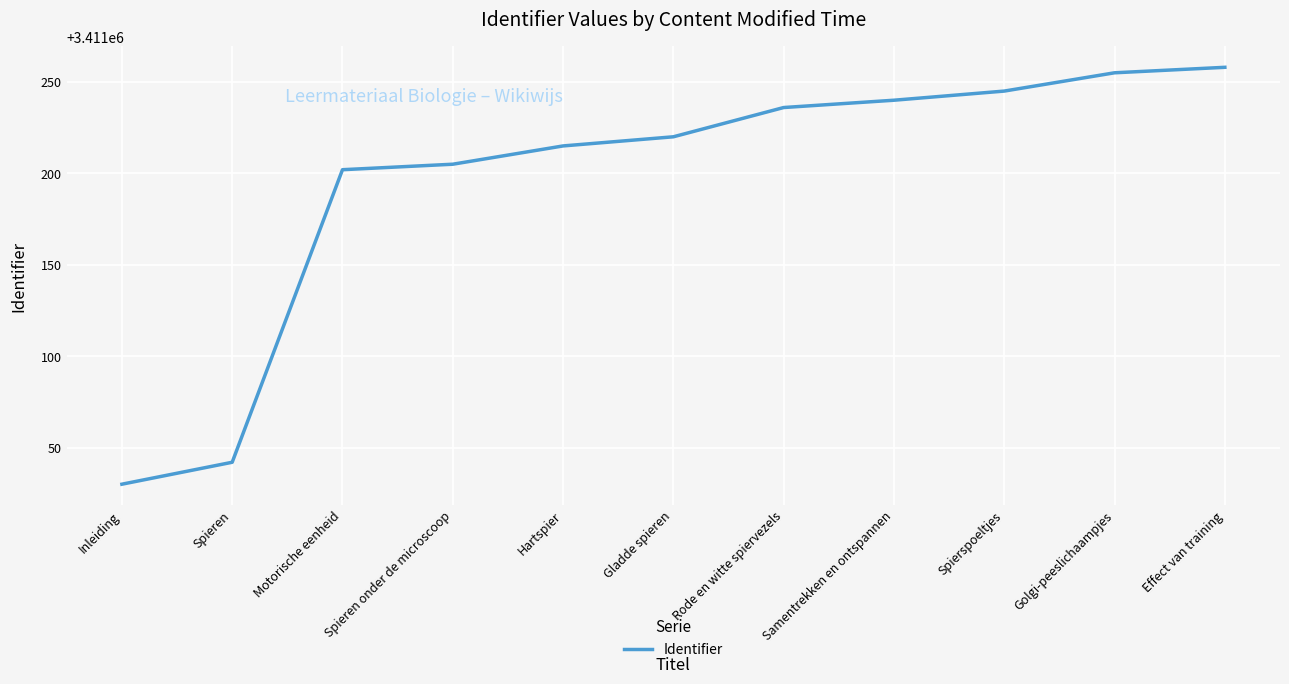

What position from the right is Hartspier?

7